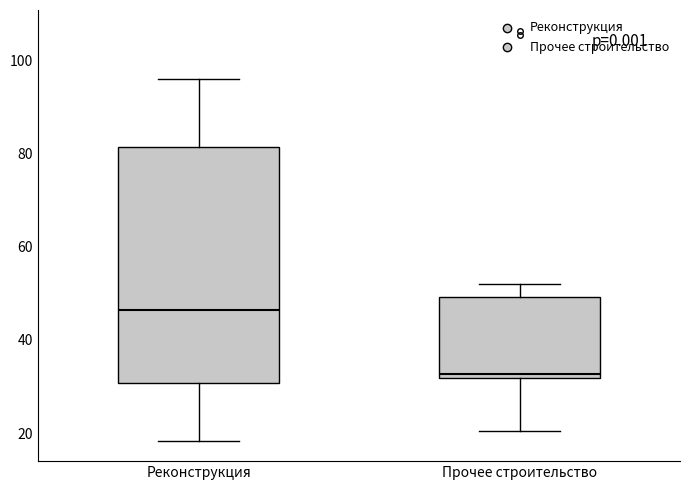

Reading left to right, read every box against the y-axis: the position of its median line, the range the box covers, and the ends of its whiskers. The values are not printed on the chart, so give them approximately, as read against the axis.

Реконструкция: median 46, box 30 to 82, whiskers 18 to 96
Прочее строительство: median 32 (just above the box's lower edge), box 32 to 50, whiskers 20 to 52